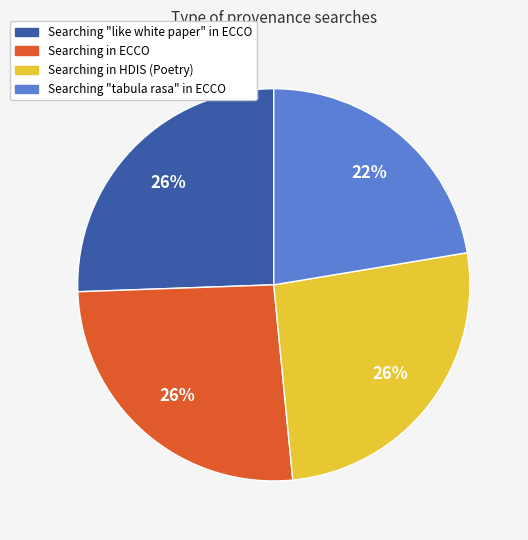

How many segments does this pie chart have?

4